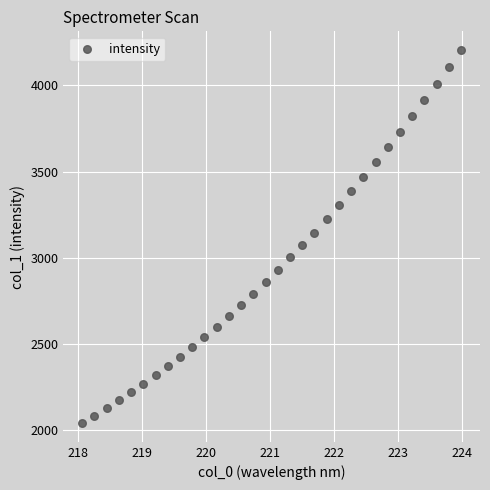

What is the range of Y values (max minus min)?

2161.9